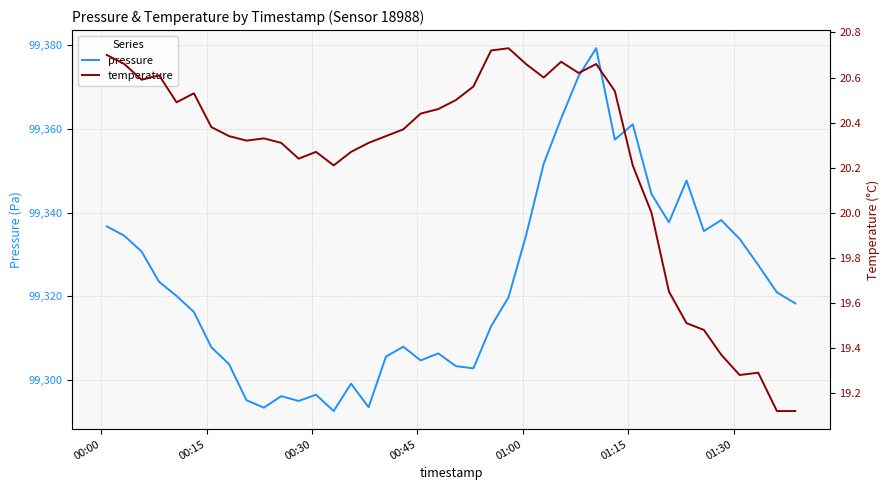

What is the maximum value for pressure?

99379.3